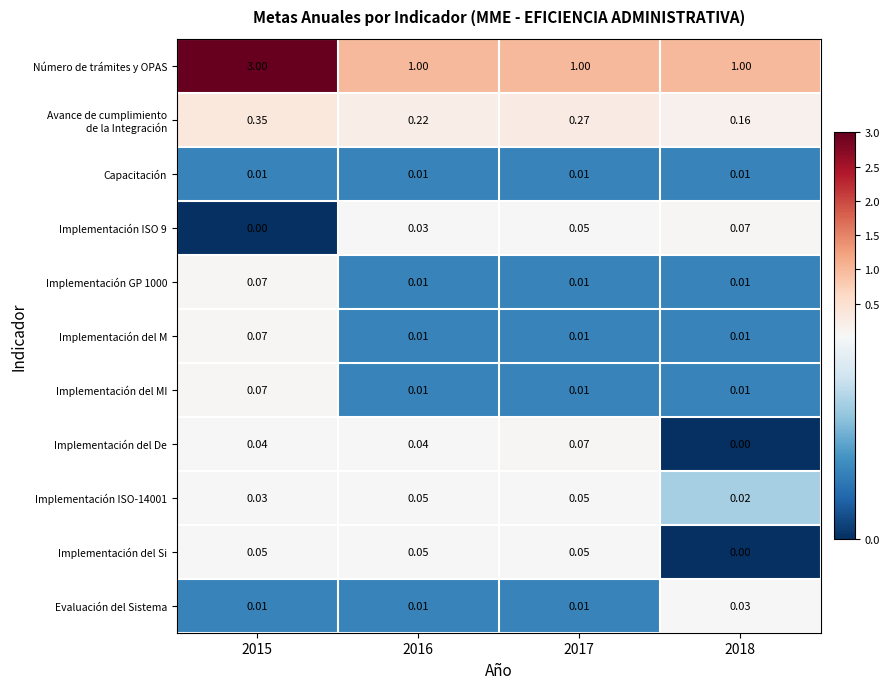

Is the value of Implementación del De at 2018 greater than the value of Implementación del M at 2018?

No